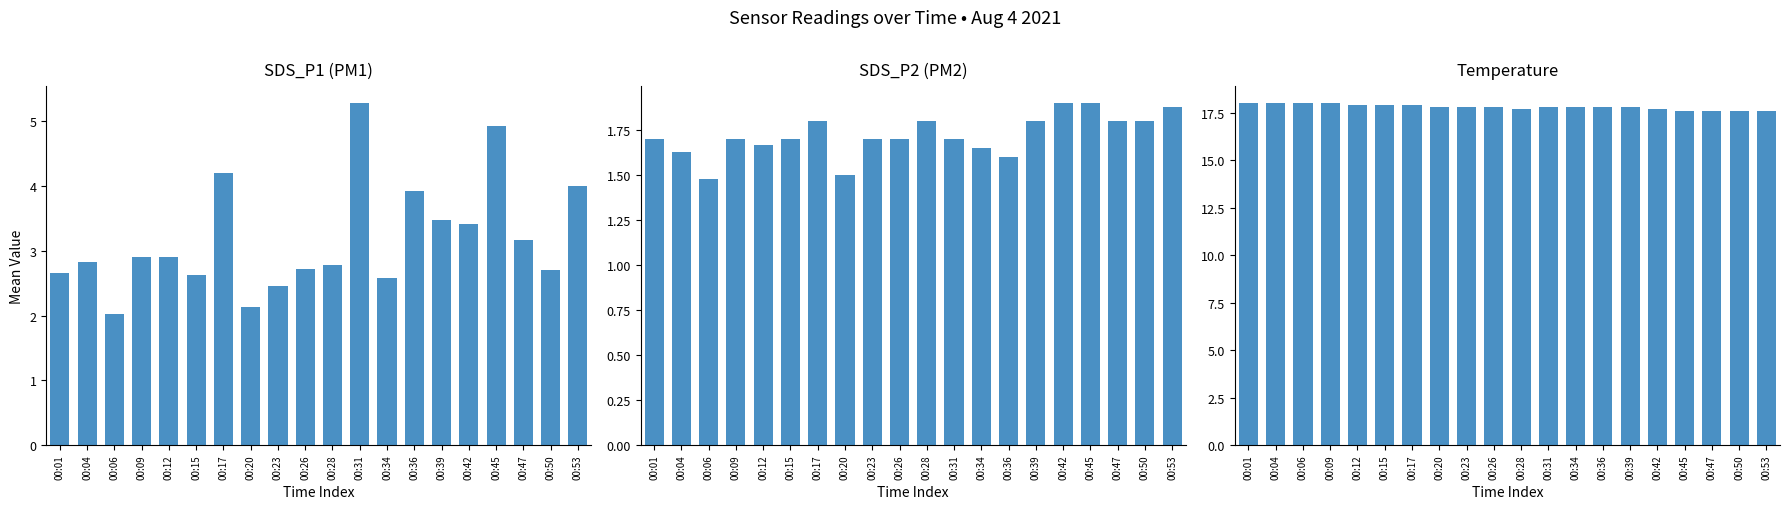

What is the total value across all series at 00:28?

22.3